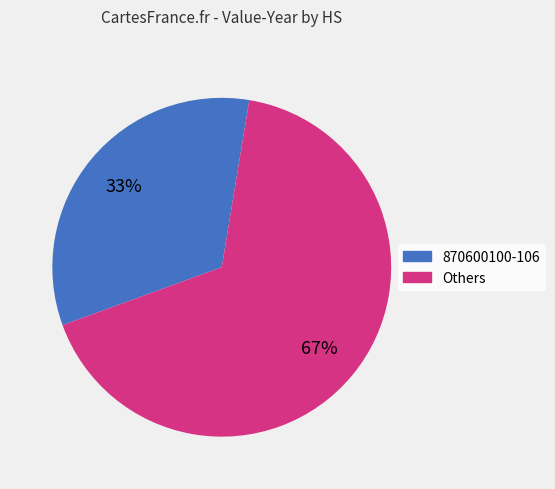

Is there a majority slice in this chart?

Yes